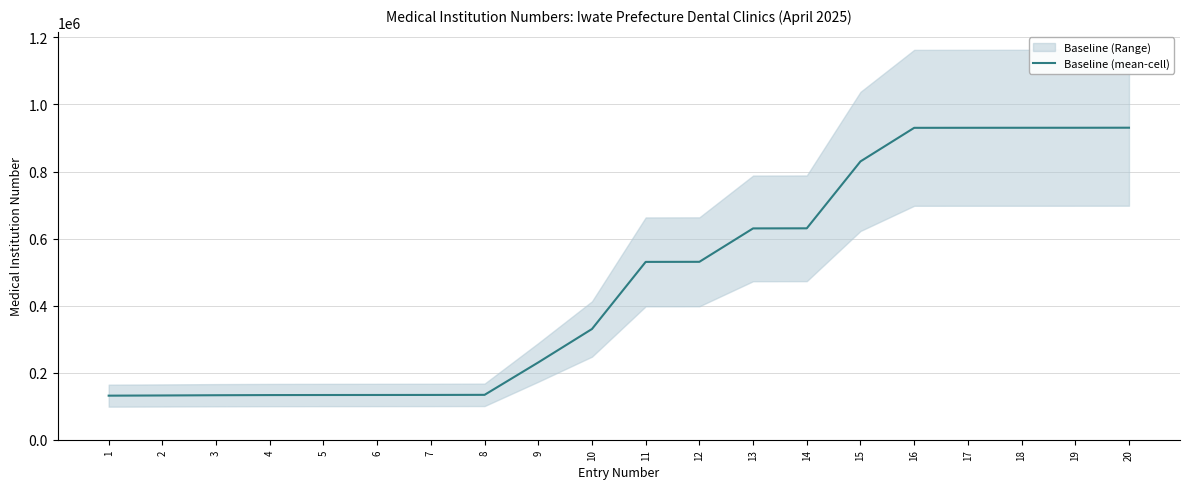

Count the number of categories in the chart.

20